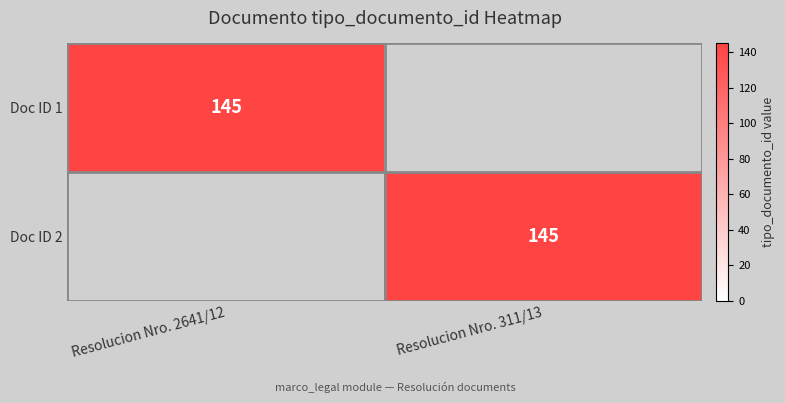

The value of Doc ID 2 at Resolucion Nro. 311/13 is 227. True or false?

False